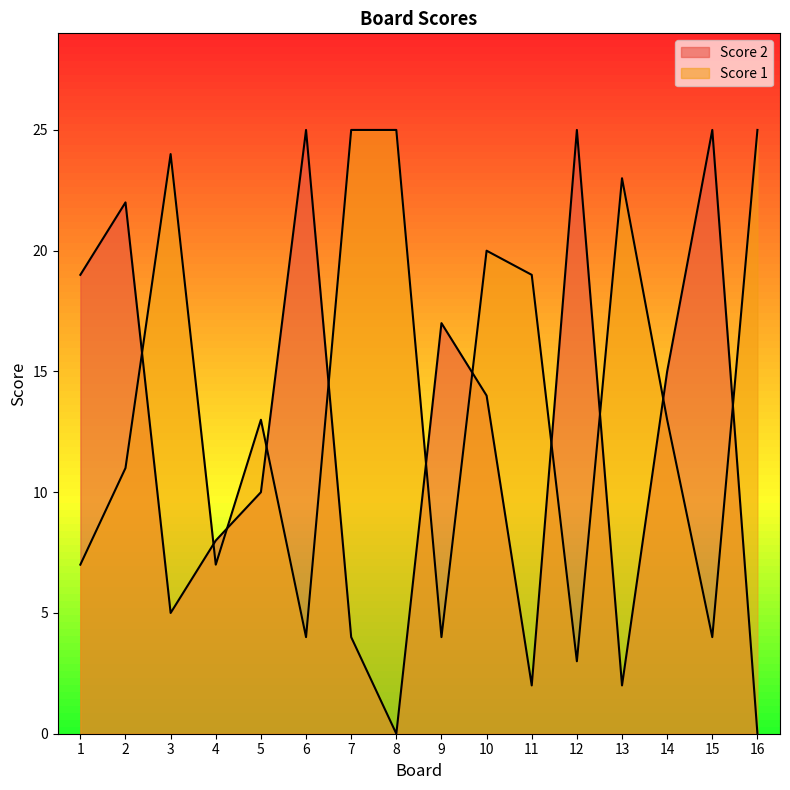

What are all the series names shown in the legend?

Score 1, Score 2